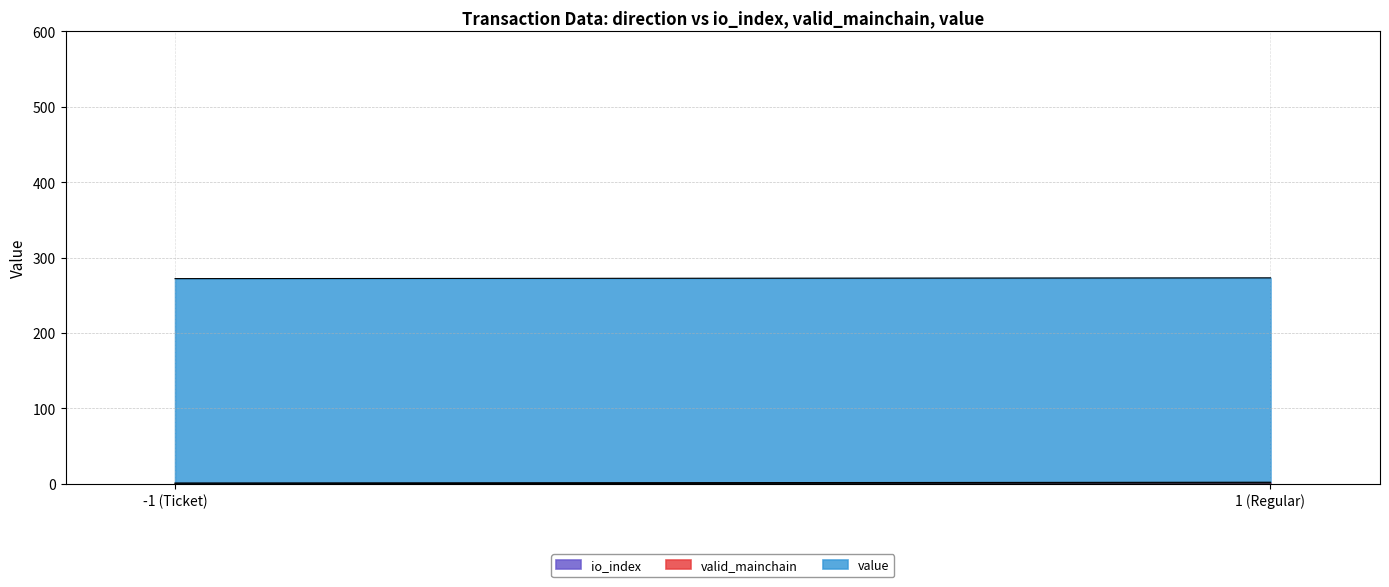

Count the io_index values in the range 0 to 1.

2